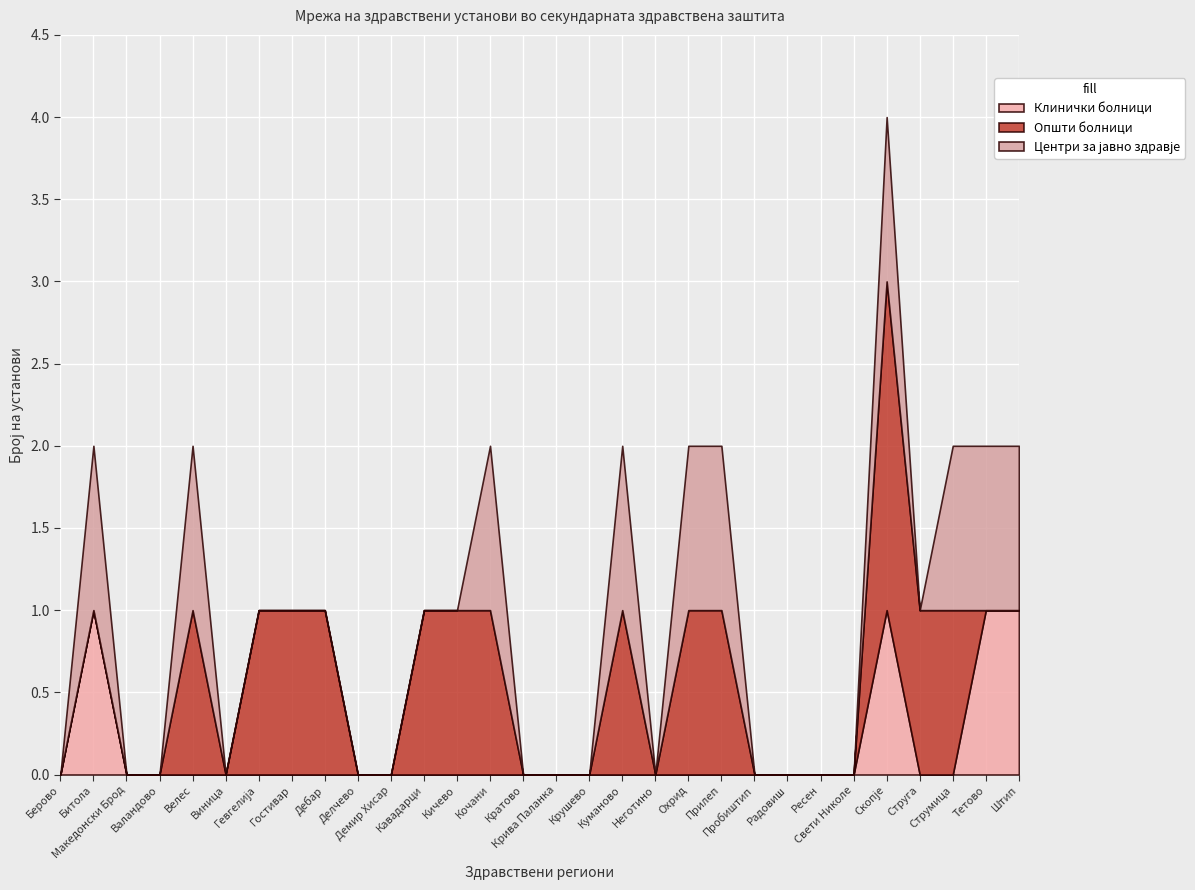

At which category is the sum across all series the highest?

Скопје